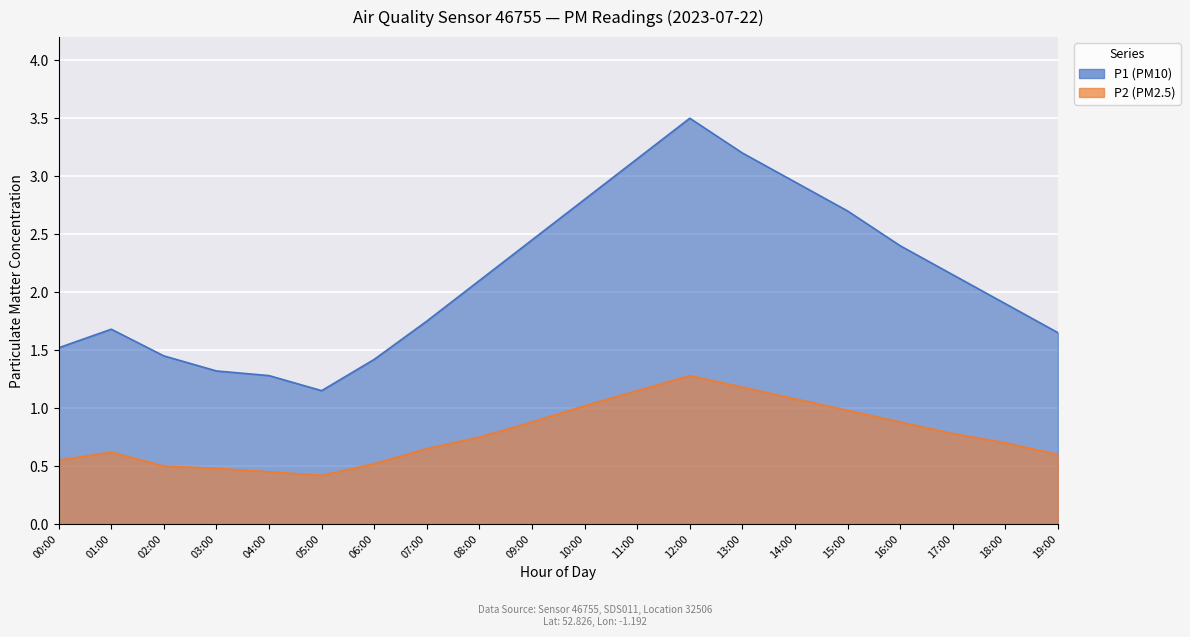

What is the difference between the maximum and minimum values in the P2 series?

0.9